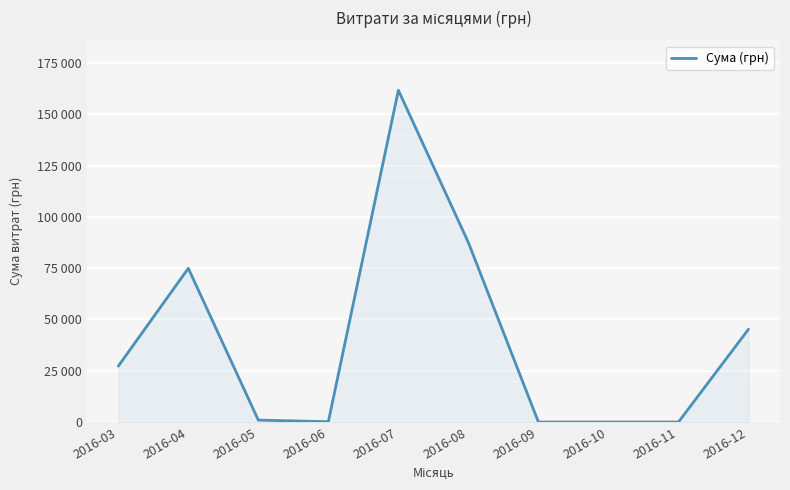

Reading left to right, list all the values displayed in this chart.

27248.5	74926.2	949.5	180.0	161700.4	87473.1	0.0	0.0	0.0	45252.0